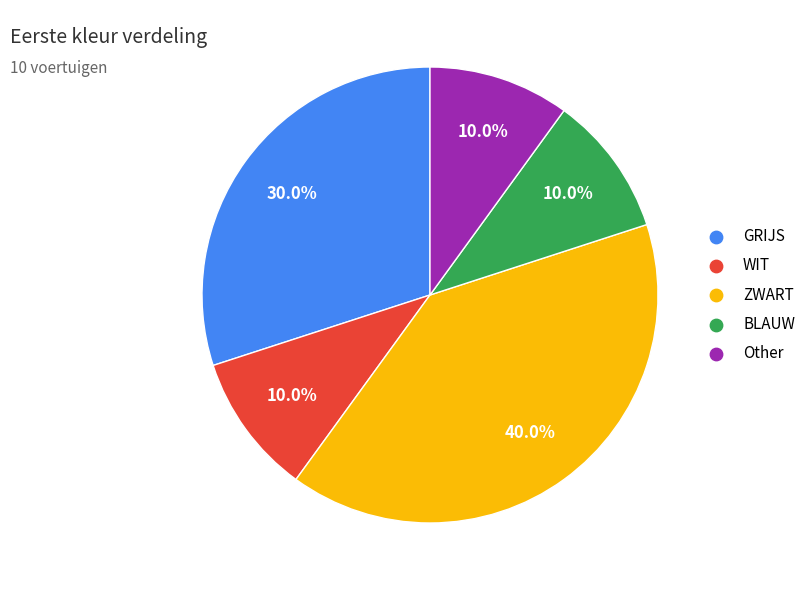

Is BLAUW the majority of the pie?

No